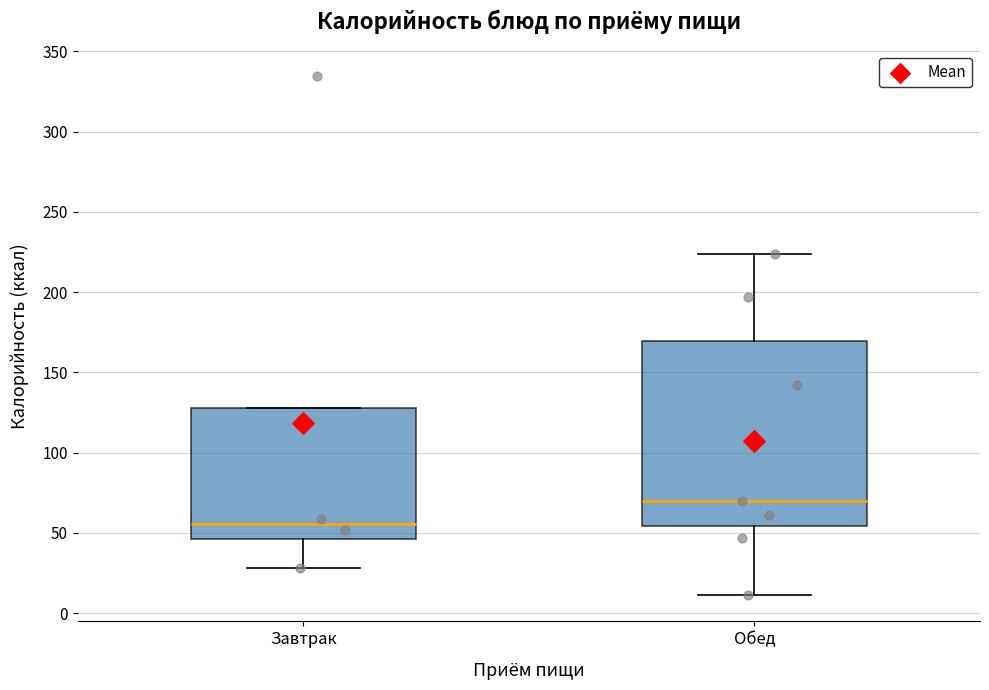

Where does the median line of the box for Завтрак sit on the y-axis? The values are not printed on the chart, so give them approximately, as read against the axis.

55